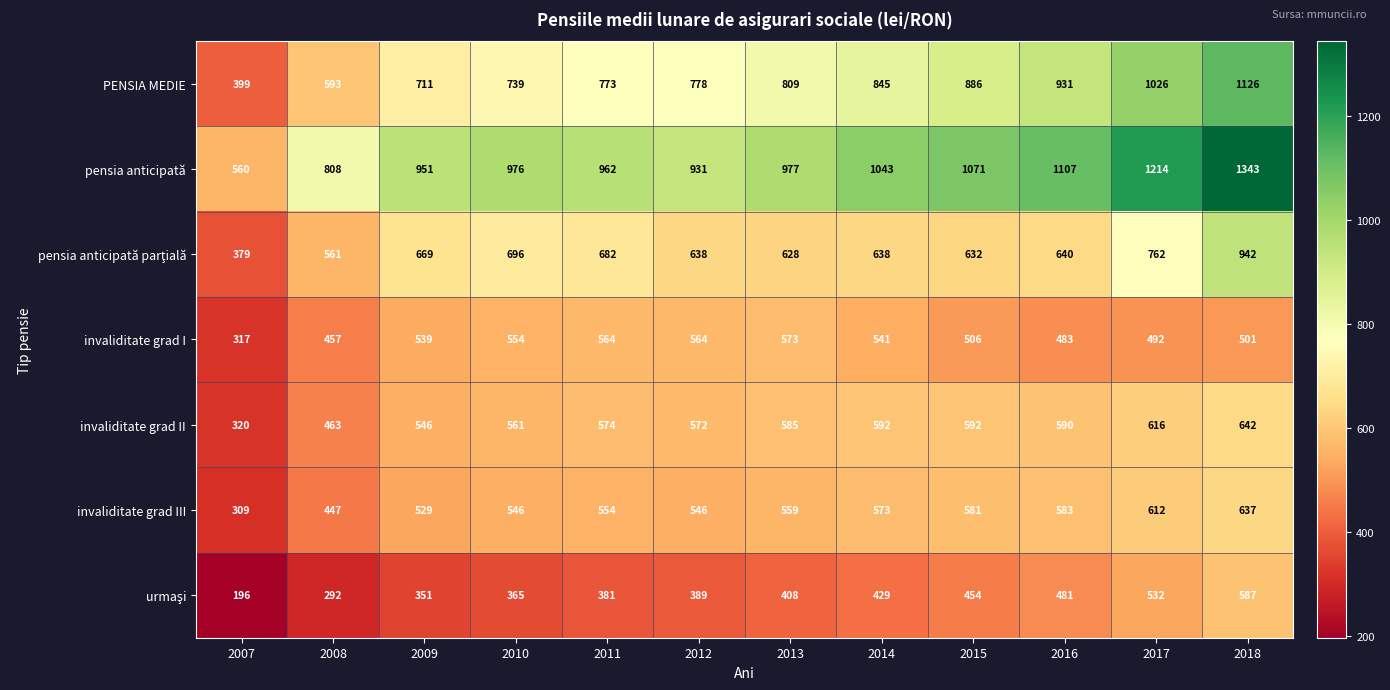

Which series has the largest total across all categories?

pensia anticipată